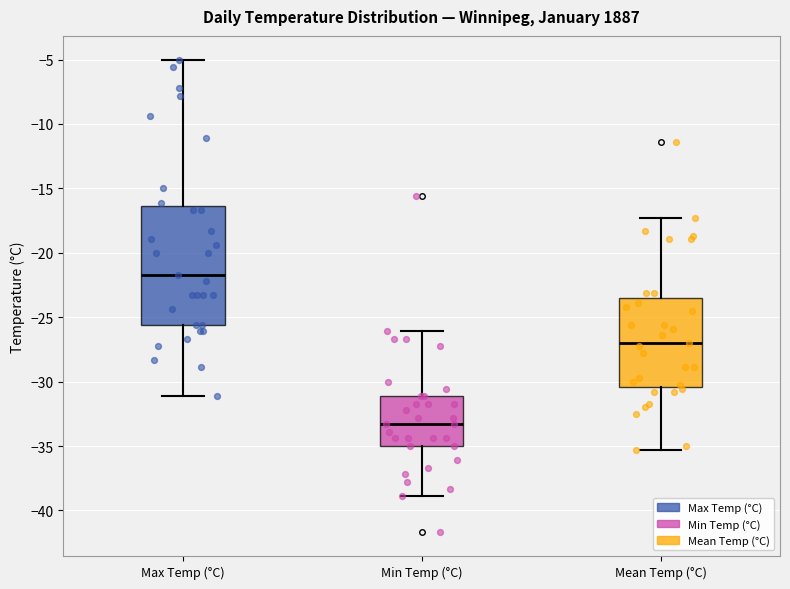

Which box has the highest median line?

Max Temp (°C)